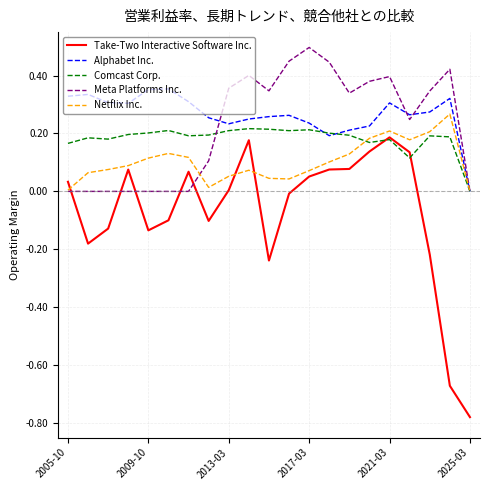

What is the maximum value shown in the chart?

0.5